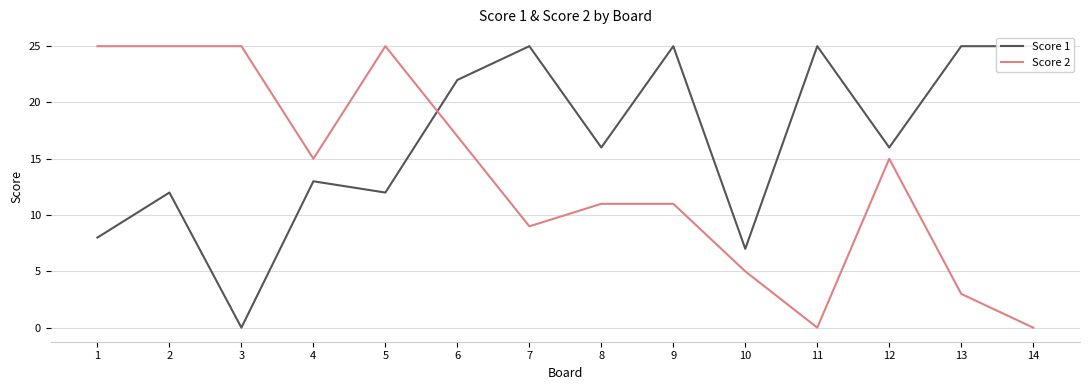

How many intersections are there between Score 1 and Score 2?

1